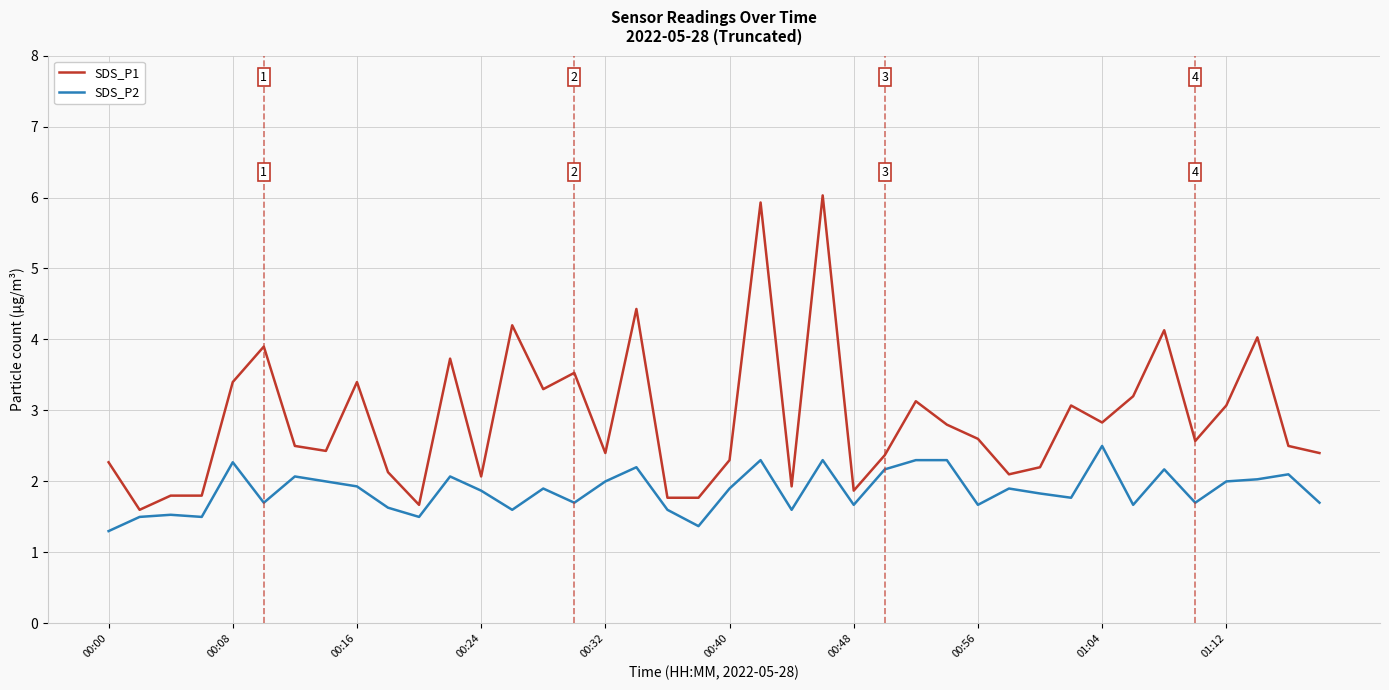

What is the highest value of the SDS_P2 series?

2.5